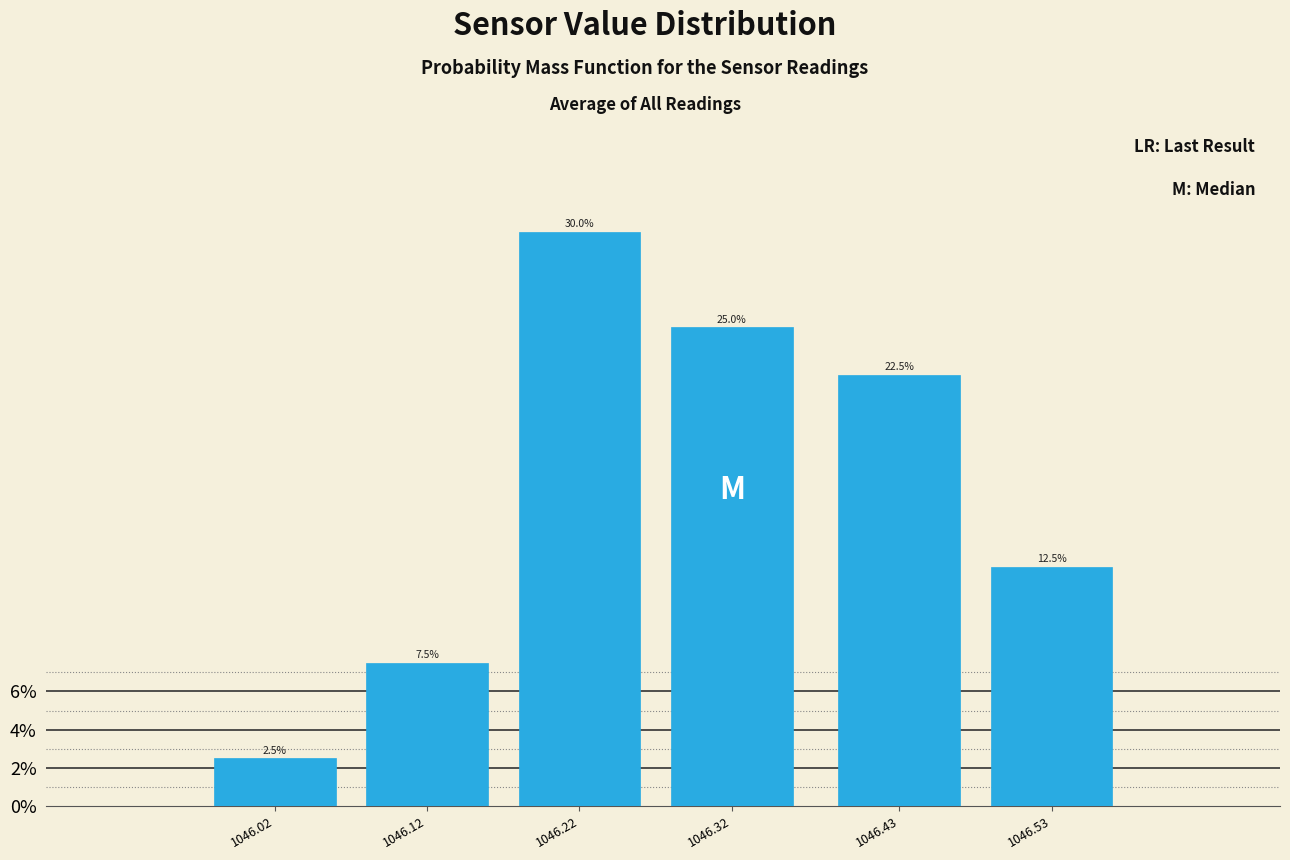

Reading left to right, list all the values displayed in this chart.

2.5	7.5	30.0	25.0	22.5	12.5